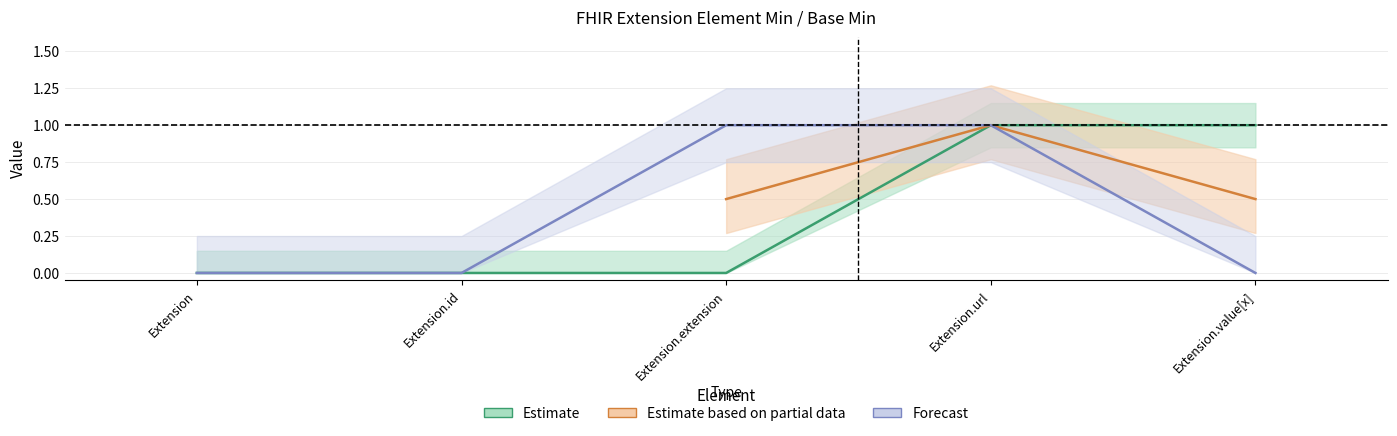

What is the difference between the Base Min values at Extension.url and Extension?

1